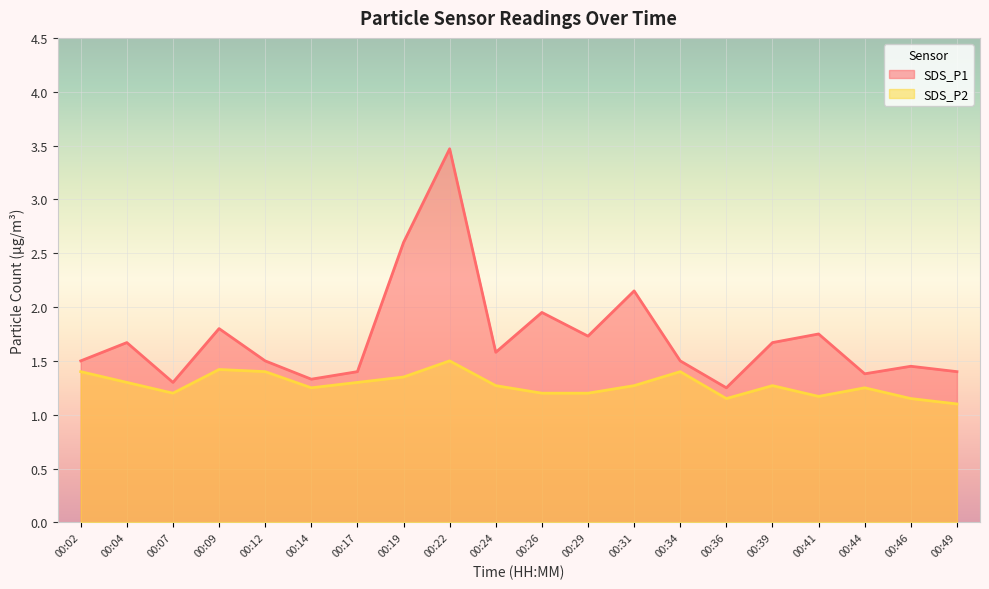

What is the average value of the SDS_P1 series?

1.7